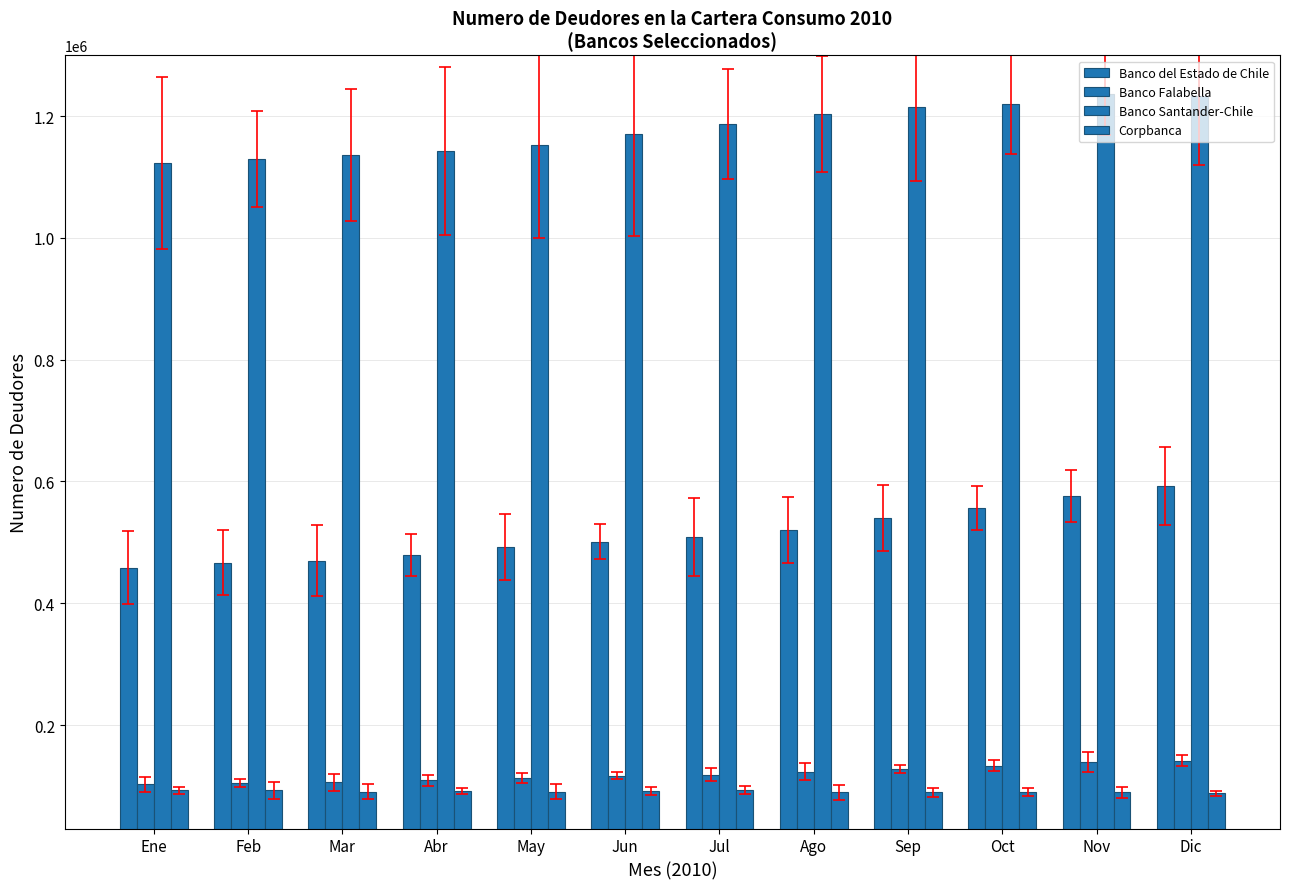

Which has a higher value, Abr or Ene?

Abr